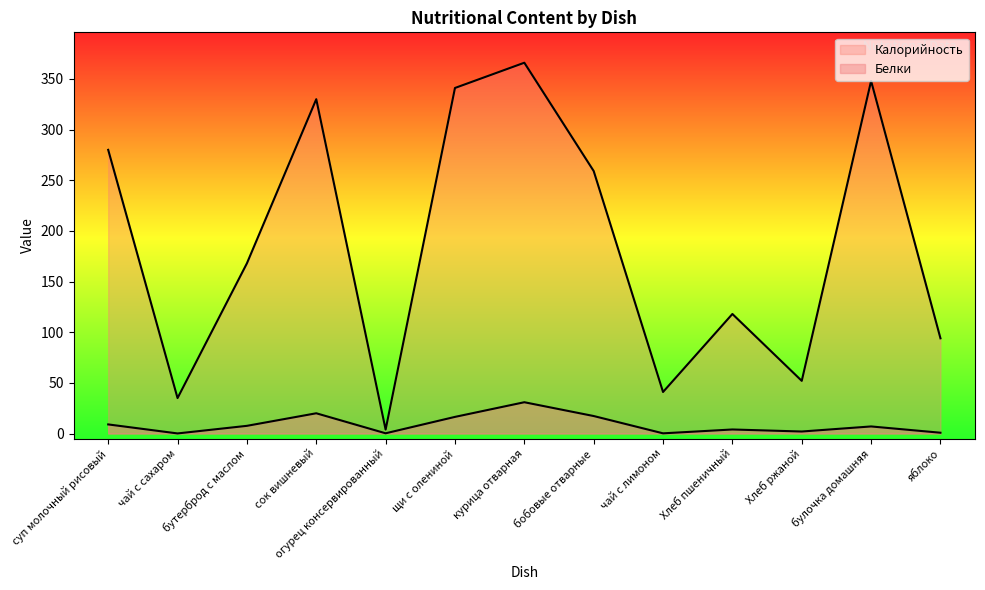

Which category has the highest value across all series?

курица отварная